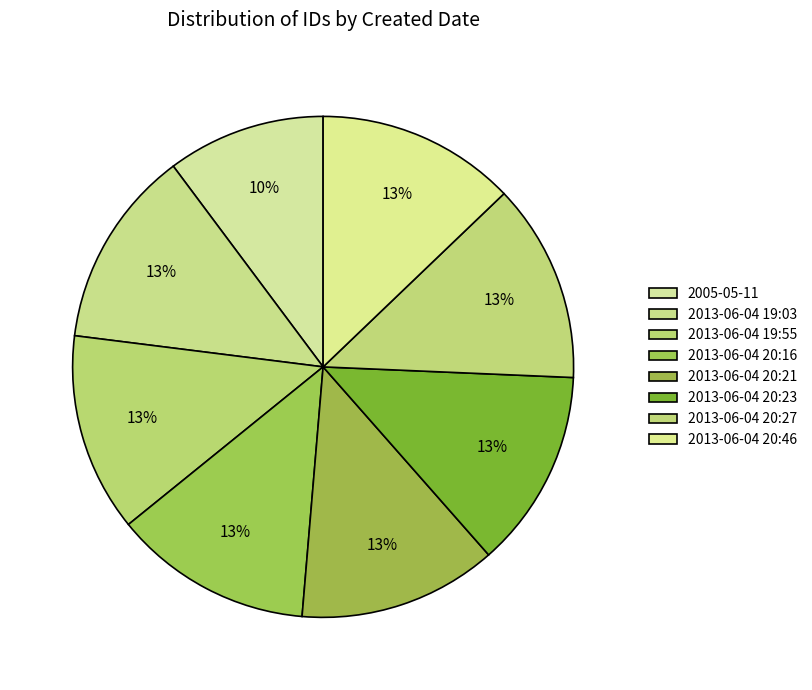

How many slices are in this pie chart?

8